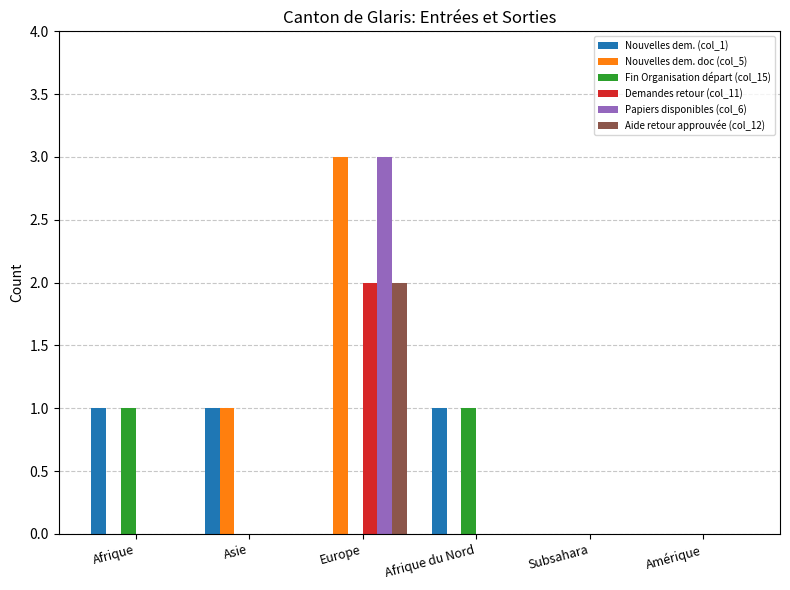

Reading left to right, what are all the values shown in this chart?

Nouvelles dem. (col_1): Afrique=1	Asie=1	Europe=0	Afrique du Nord=1	Subsahara=0	Amérique=0
Nouvelles dem. doc (col_5): Afrique=0	Asie=1	Europe=3	Afrique du Nord=0	Subsahara=0	Amérique=0
Fin Organisation départ (col_15): Afrique=1	Asie=0	Europe=0	Afrique du Nord=1	Subsahara=0	Amérique=0
Demandes retour (col_11): Afrique=0	Asie=0	Europe=2	Afrique du Nord=0	Subsahara=0	Amérique=0
Papiers disponibles (col_6): Afrique=0	Asie=0	Europe=3	Afrique du Nord=0	Subsahara=0	Amérique=0
Aide retour approuvée (col_12): Afrique=0	Asie=0	Europe=2	Afrique du Nord=0	Subsahara=0	Amérique=0